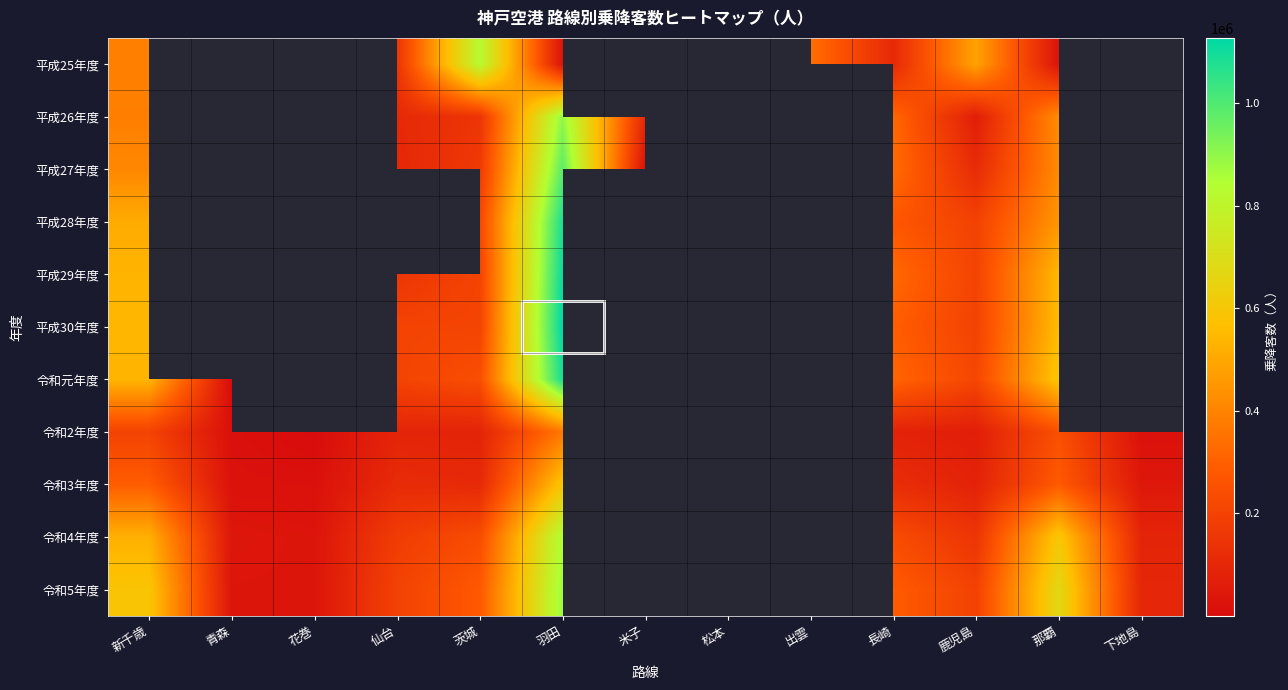

The 平成26年度 series shows 149187.0 at 茨城. True or false?

True